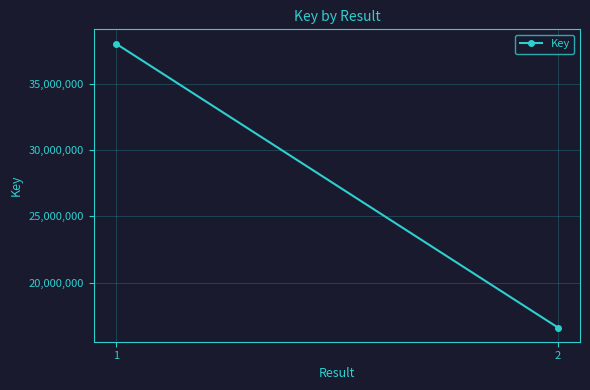

List the labels in order of value, largest first.

1, 2